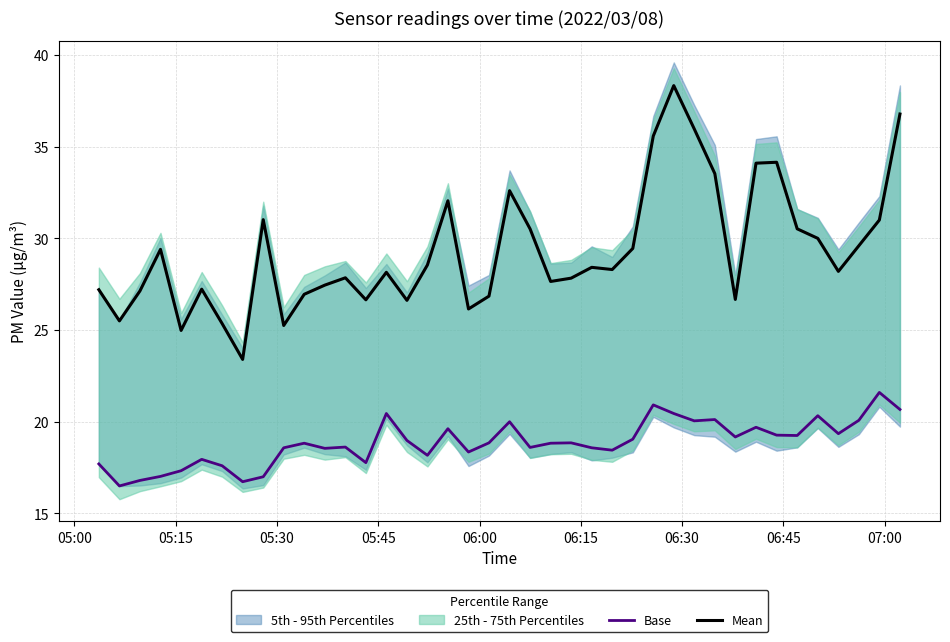

What is the lowest value of the Base series?

16.5